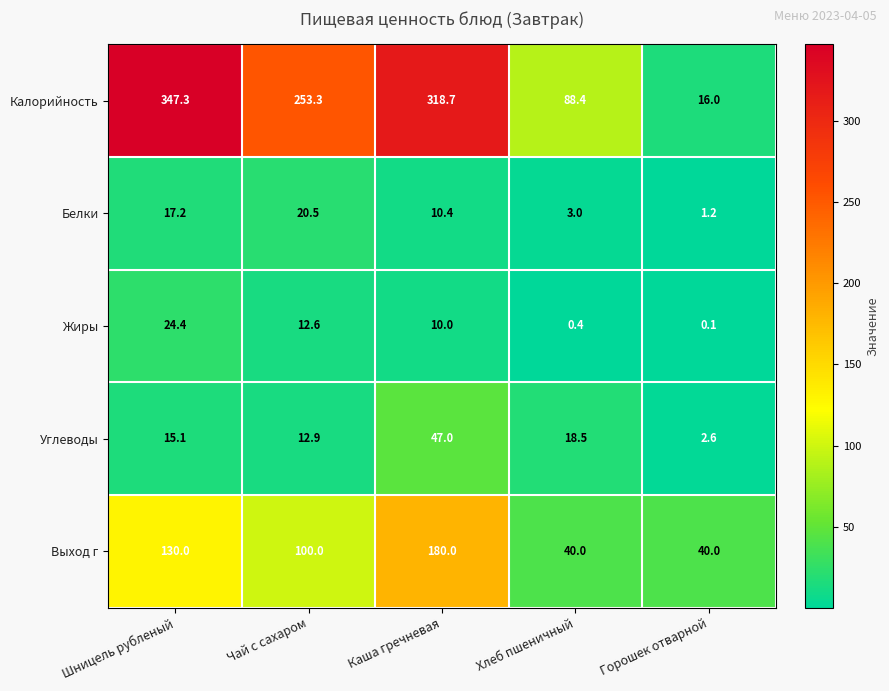

What is the lowest value of the Углеводы series?

2.6